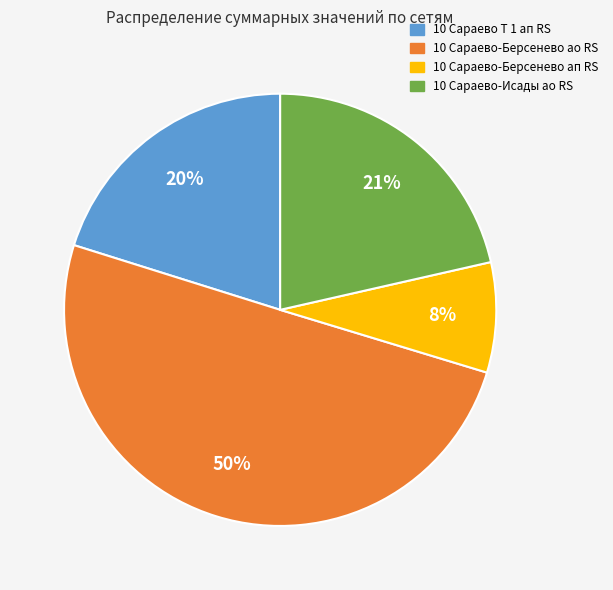

What is the ratio of the value at 10 Сараево Т 1 ап RS to the value at 10 Сараево-Берсенево ао RS?

0.4